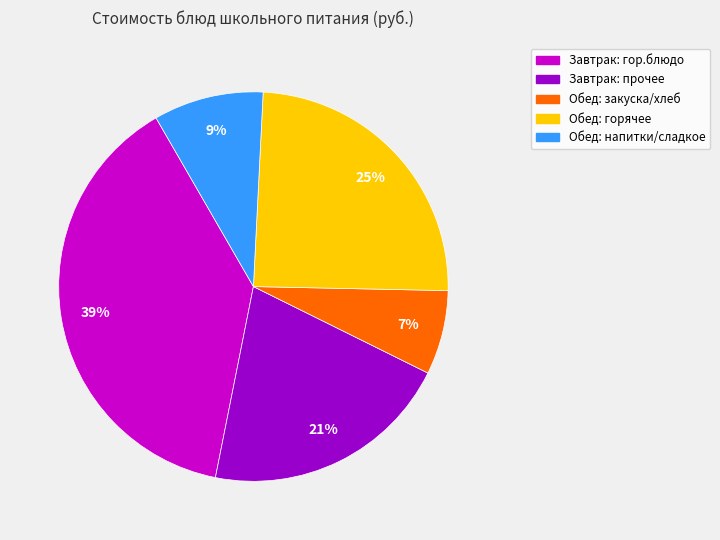

Is there a majority slice in this chart?

No